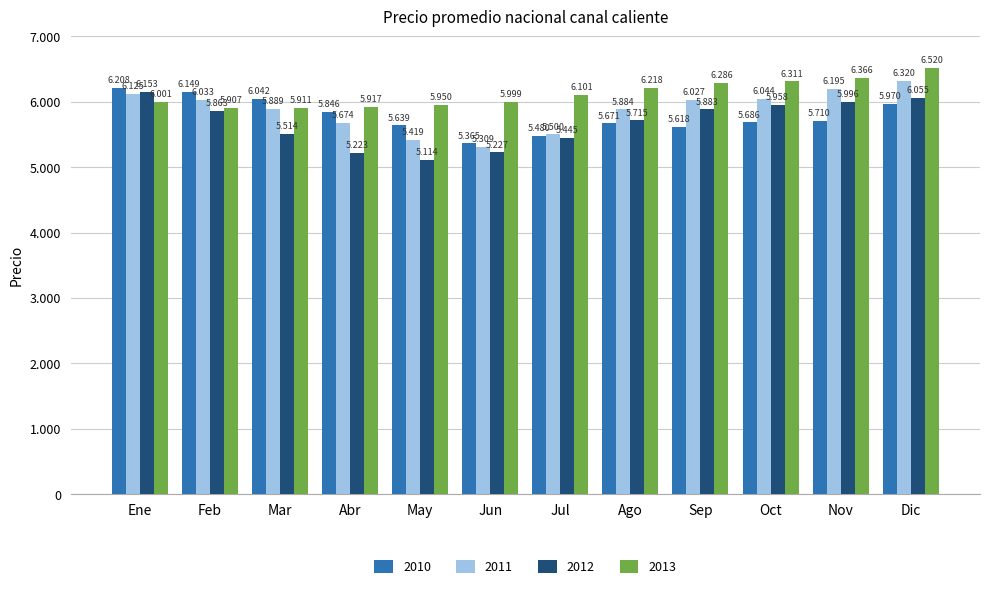

What is the value of the 2012 bar at the 12th from the left?

6055.0